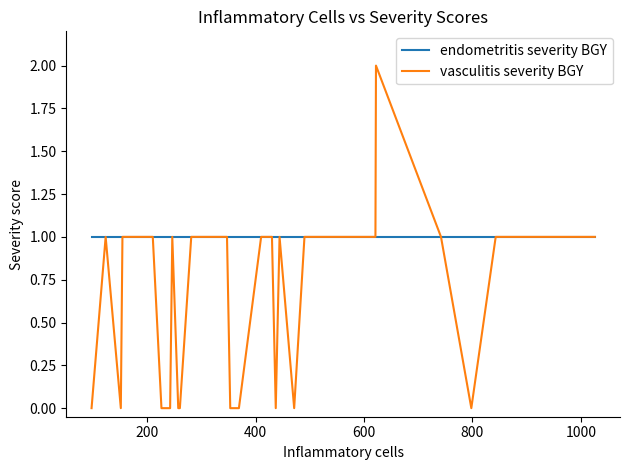

List the series in order of their overall mean, highest first.

endometritis severity BGY, vasculitis severity BGY